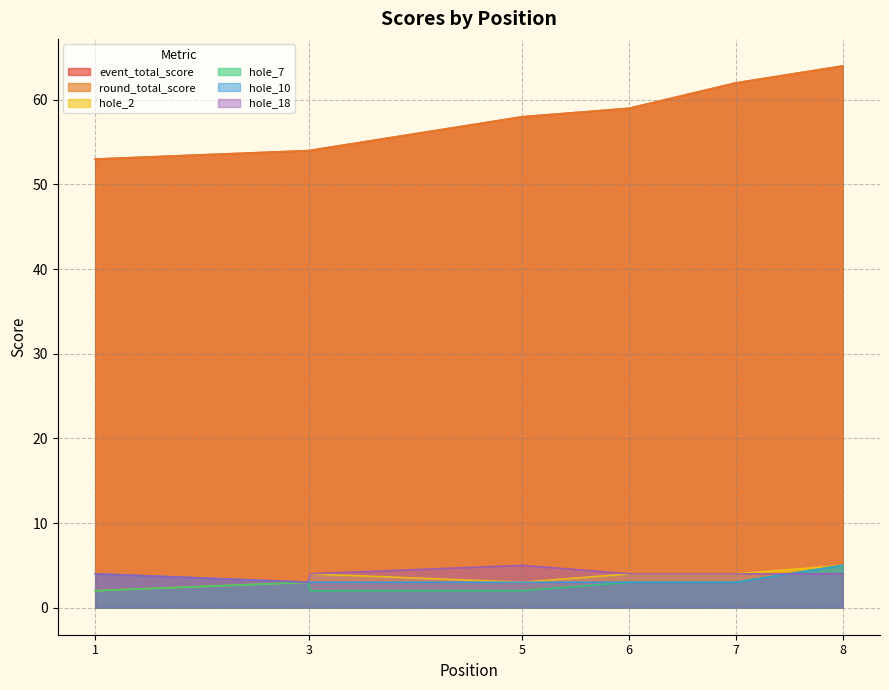

Which series has the largest total across all categories?

event_total_score